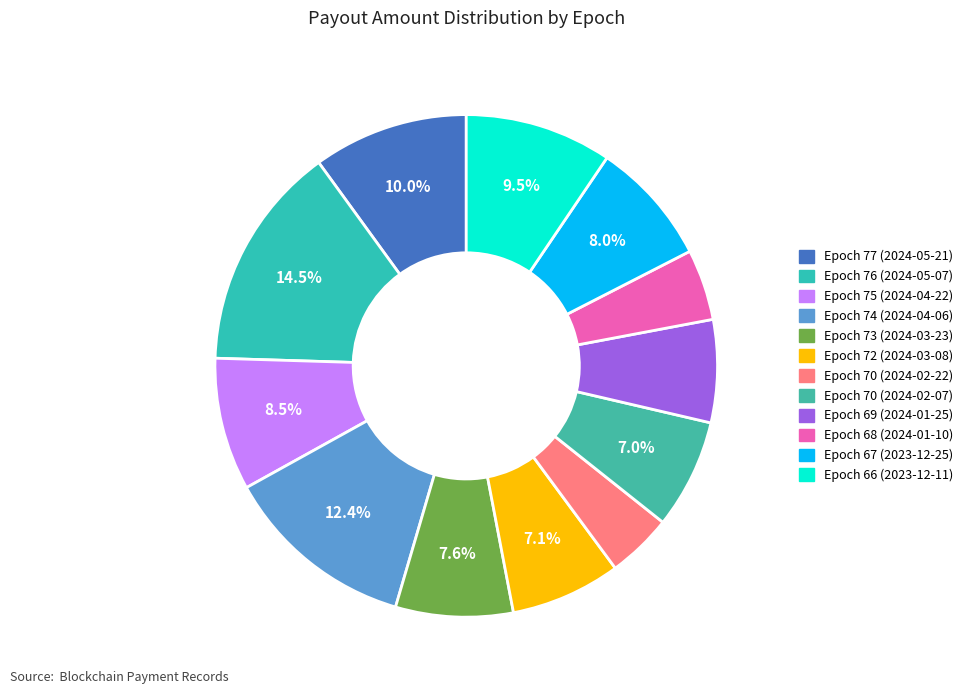

How many segments does this pie chart have?

12